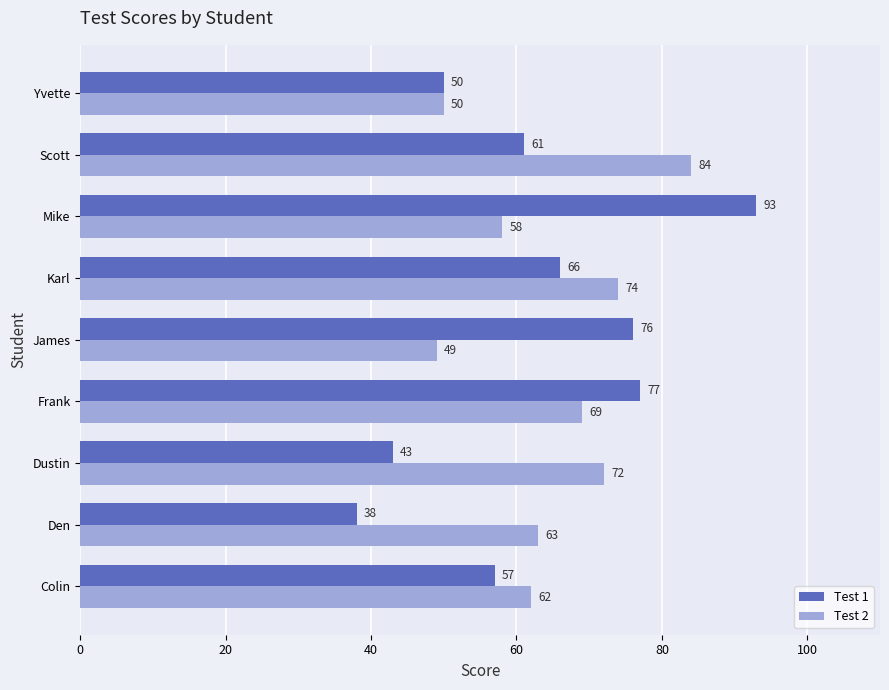

What is the difference between the highest and lowest values at Frank?

8